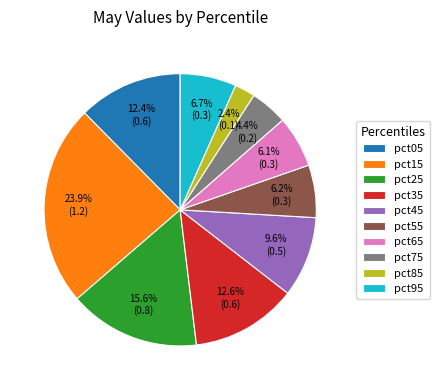

The pct55 slice represents 21% of the pie. True or false?

False